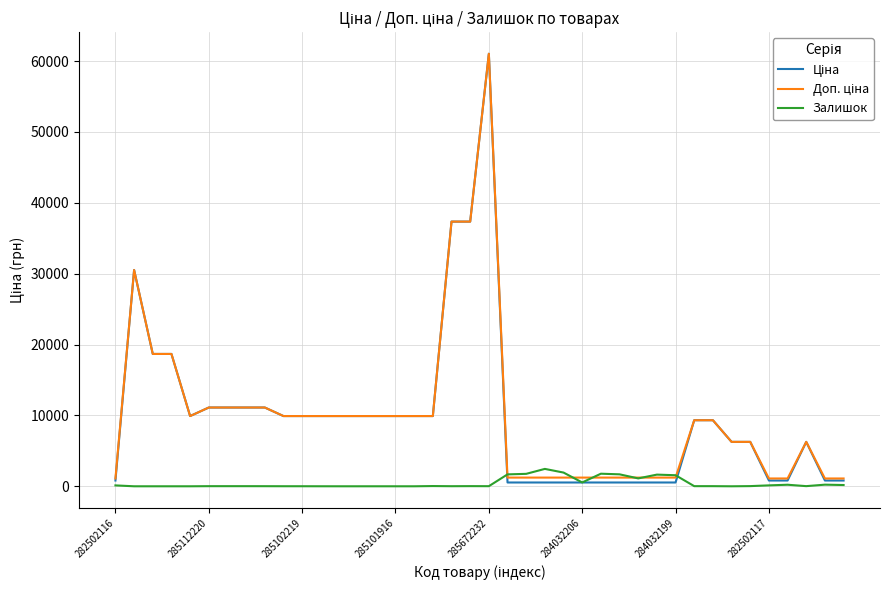

Which category has the highest value across all series?

285672232